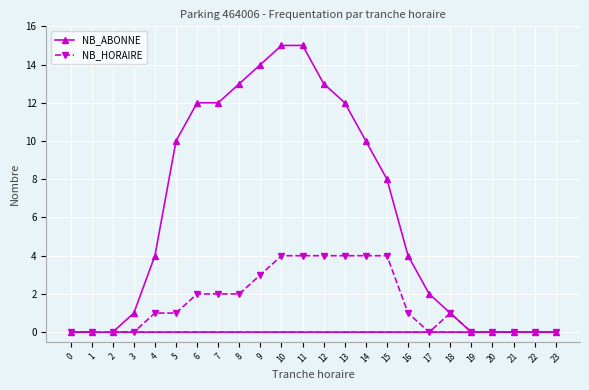

Where does the NB_ABONNE series first go above 4?

5